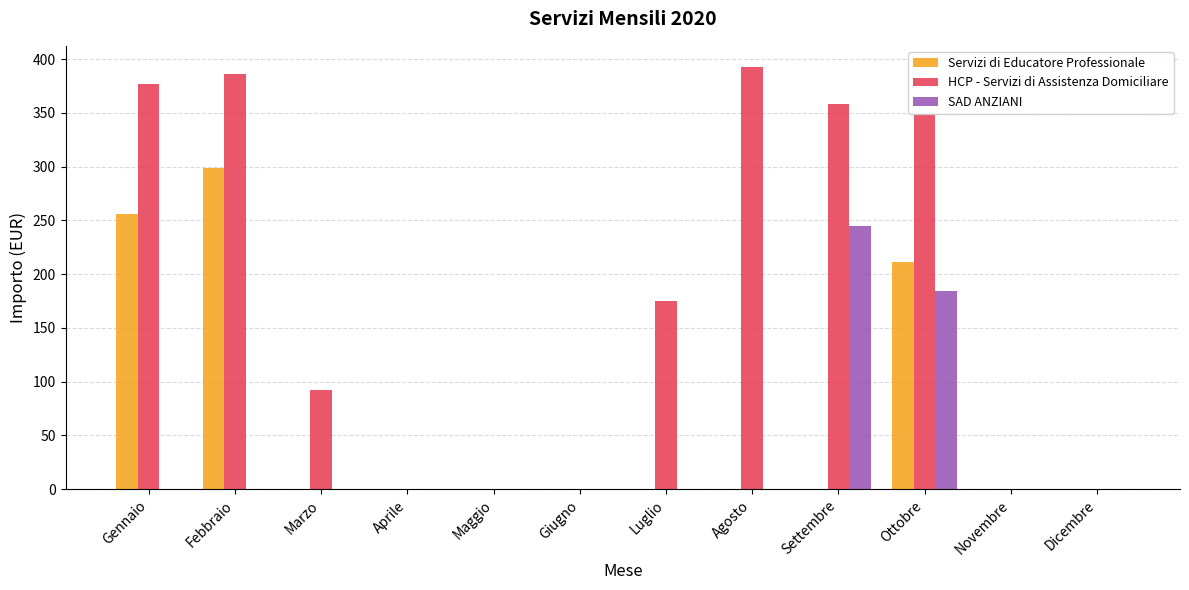

How many groups of bars are there?

12